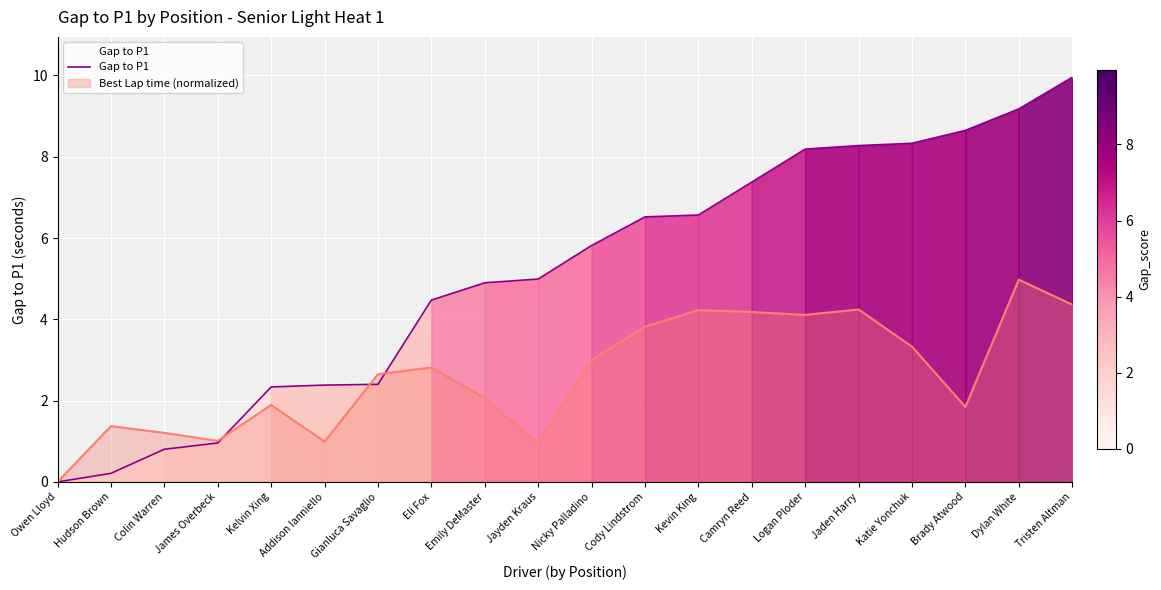

Which category has the highest value in the Best Lap time (normalized) series?

Dylan White